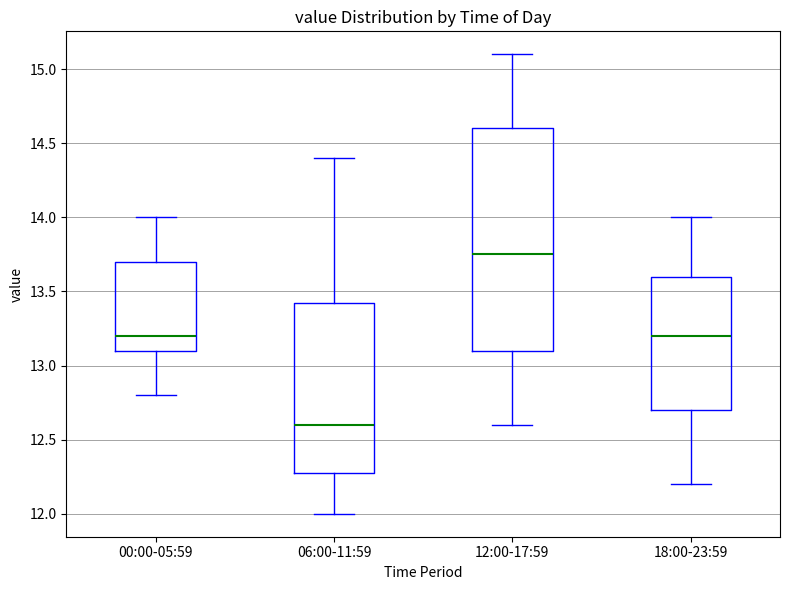

Reading left to right, transcribe this box plot: for each box, give where its median line is, the range the box spans, and where its two whiskers end, as read against the y-axis. The values are not printed on the chart, so give them approximately, as read against the axis.

00:00-05:59: median 13.20, box 13.10 to 13.70, whiskers 12.80 to 14.00
06:00-11:59: median 12.60, box 12.30 to 13.45, whiskers 12.00 to 14.40
12:00-17:59: median 13.75, box 13.10 to 14.60, whiskers 12.60 to 15.10
18:00-23:59: median 13.20, box 12.70 to 13.60, whiskers 12.20 to 14.00